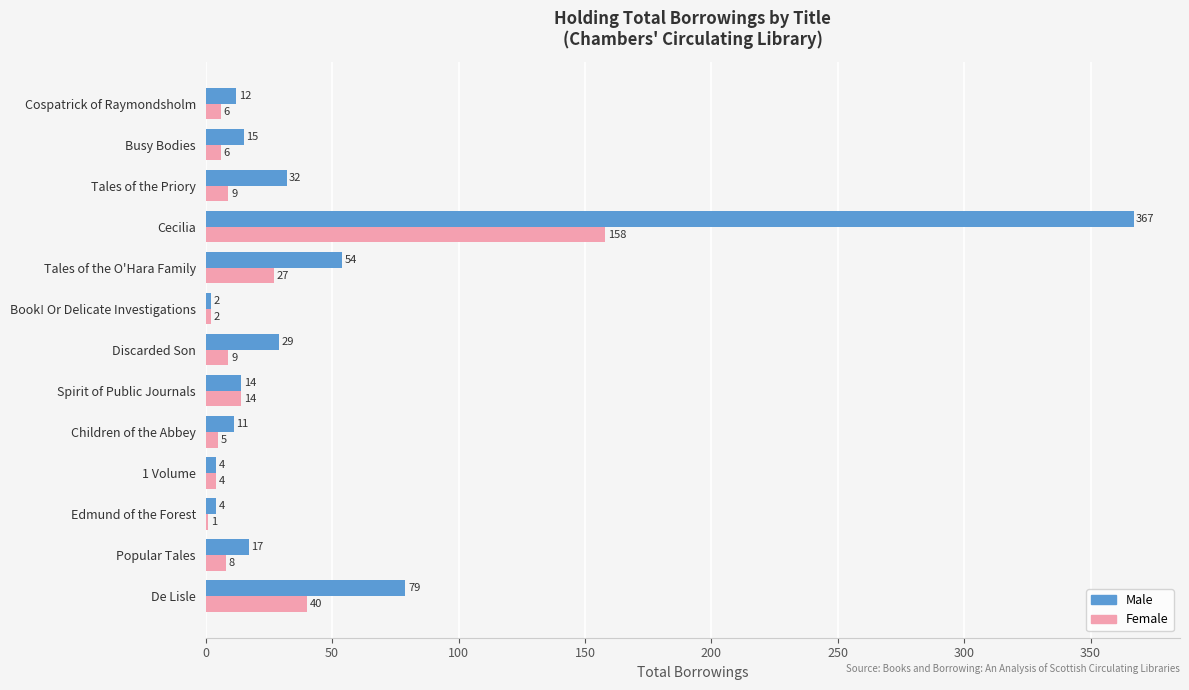

Is it true that Female equals 40 at De Lisle?

True